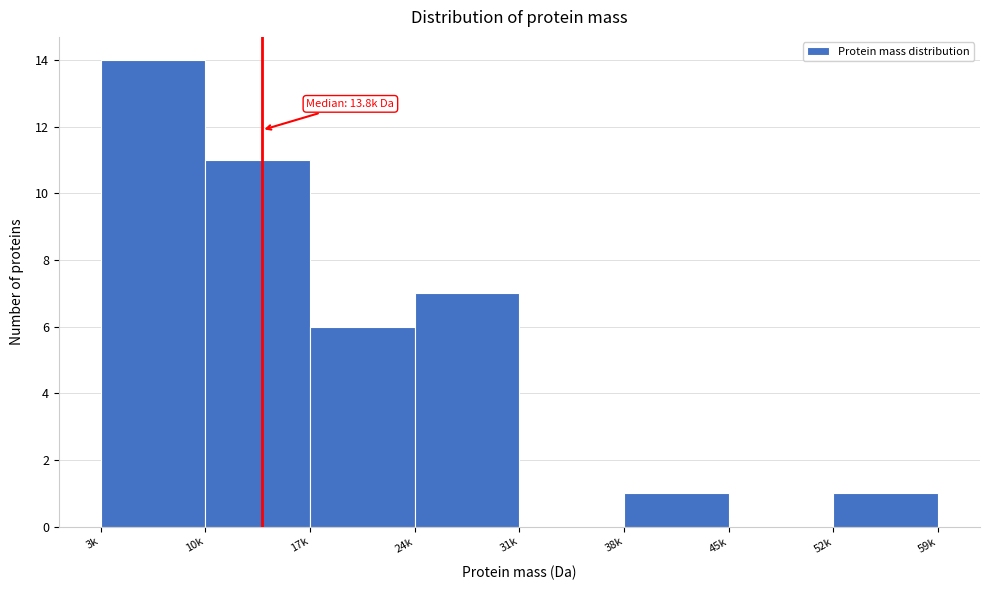

Reading left to right, list all the values displayed in this chart.

3k=14	10k=11	17k=6	24k=7	31k=0	38k=1	45k=0	52k=1